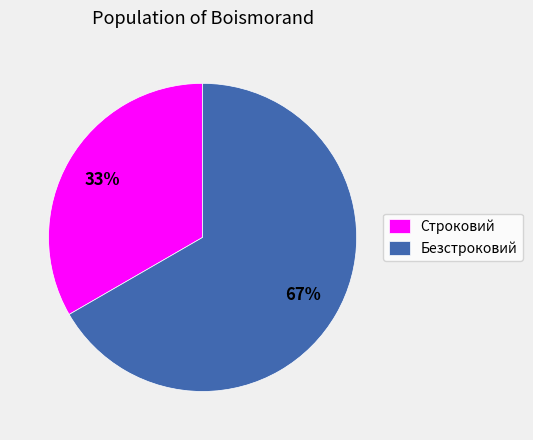

What percentage is the Безстроковий slice, to the nearest percent?

67%